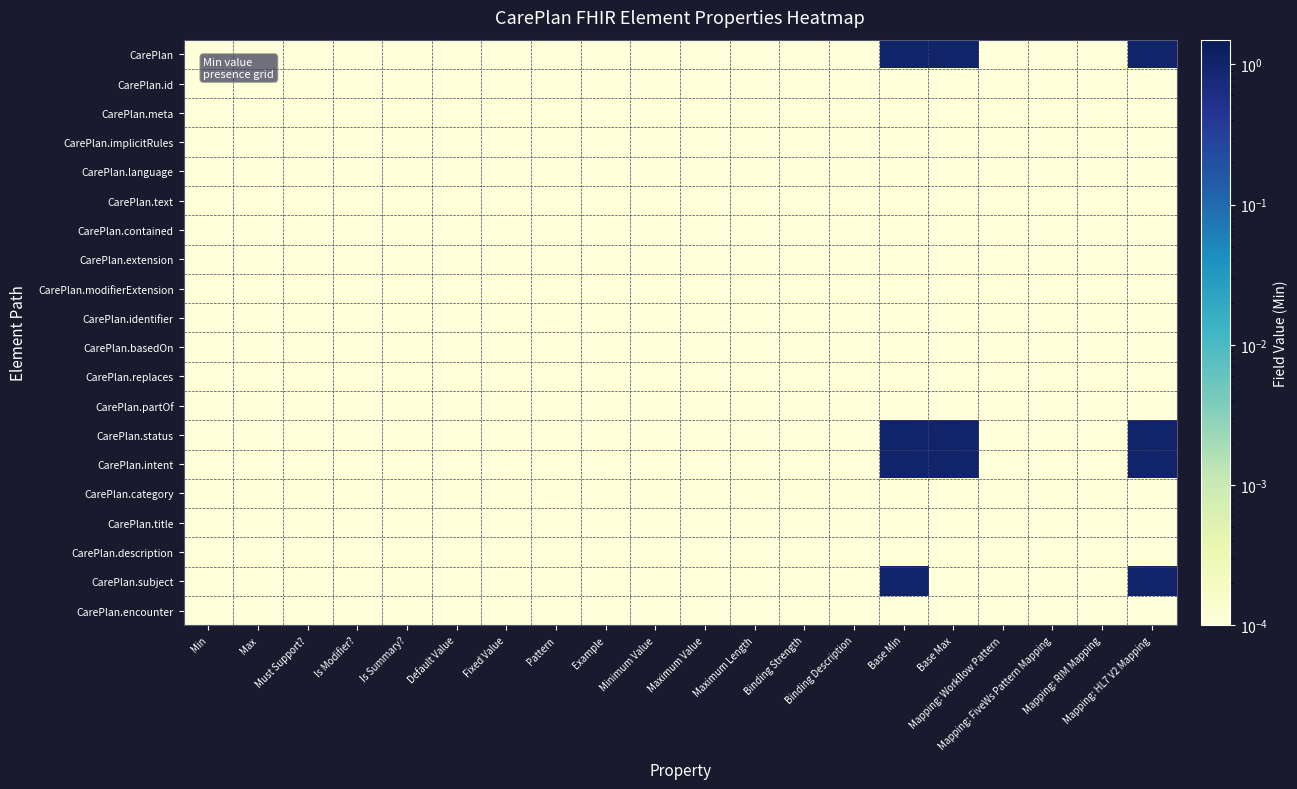

What is the maximum value shown in the chart?

1.0